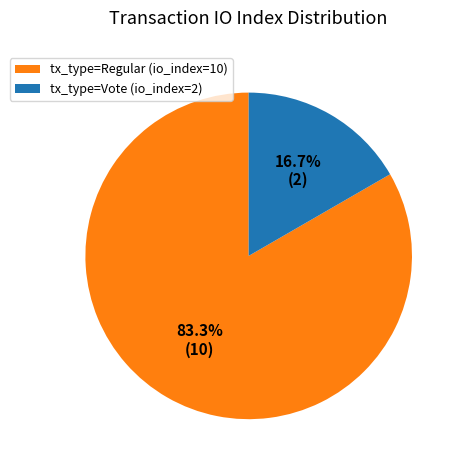

Which category has the biggest portion of the pie?

tx_type=Regular (io_index=10)